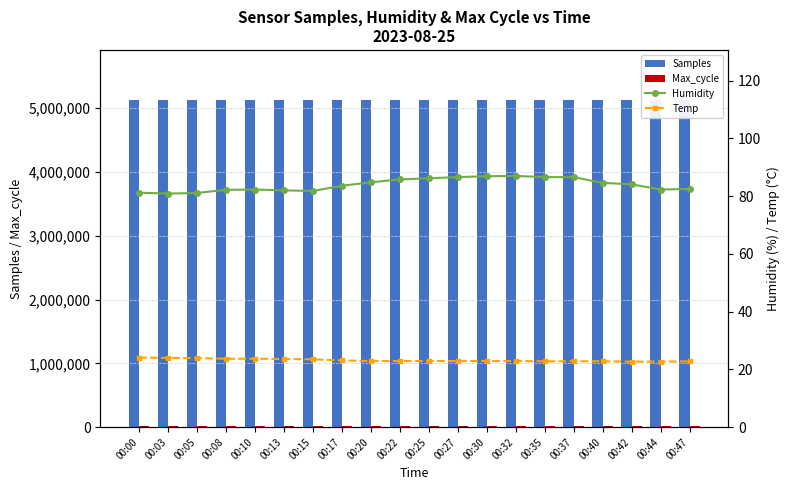

The value of Temp at 00:30 is 22.9. True or false?

True